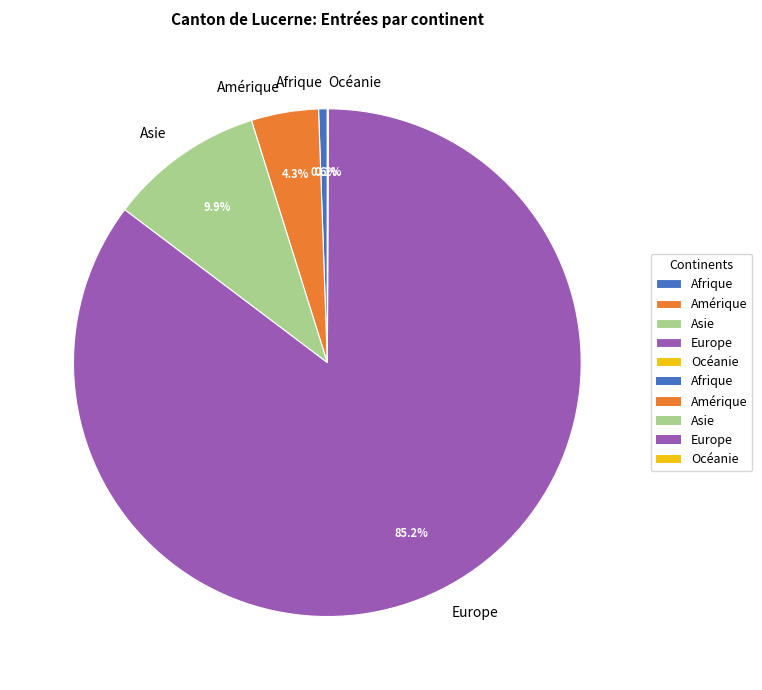

True or false: Asie accounts for 10% of the total.

True